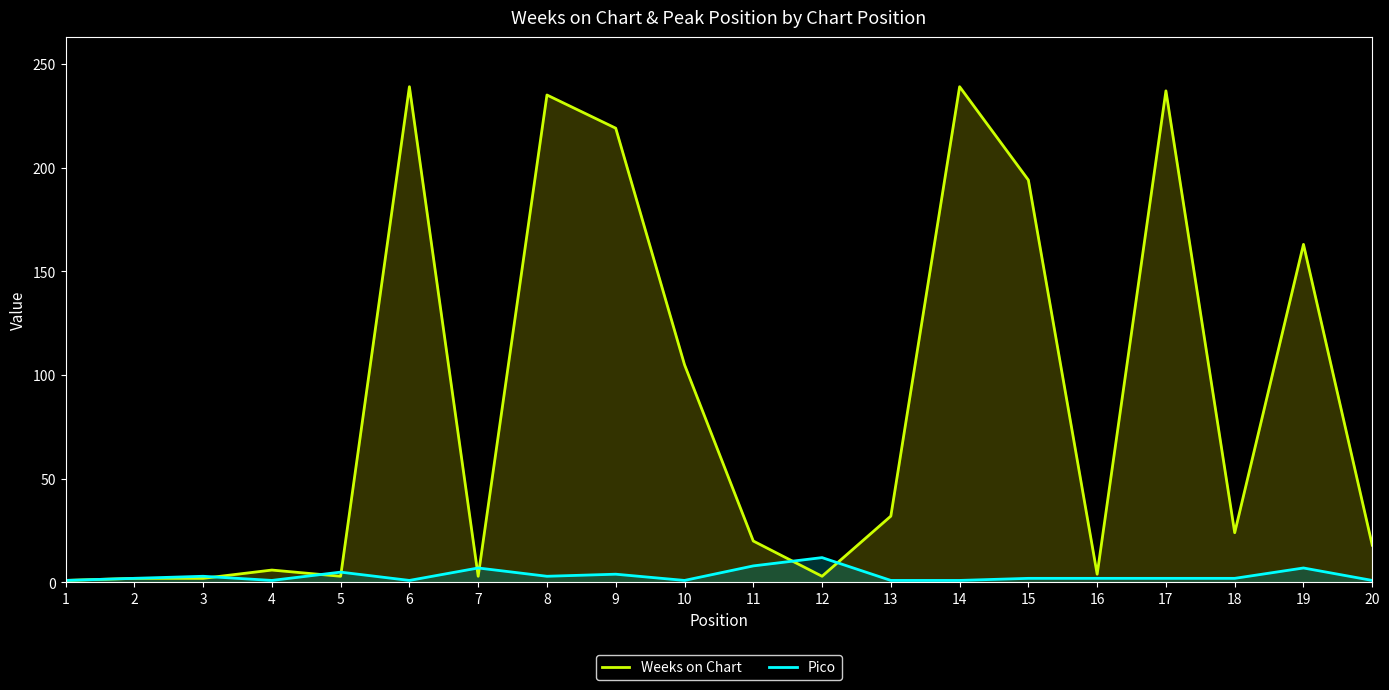

Between which two adjacent categories do Pico and Weeks on Chart first intersect?

3 and 4